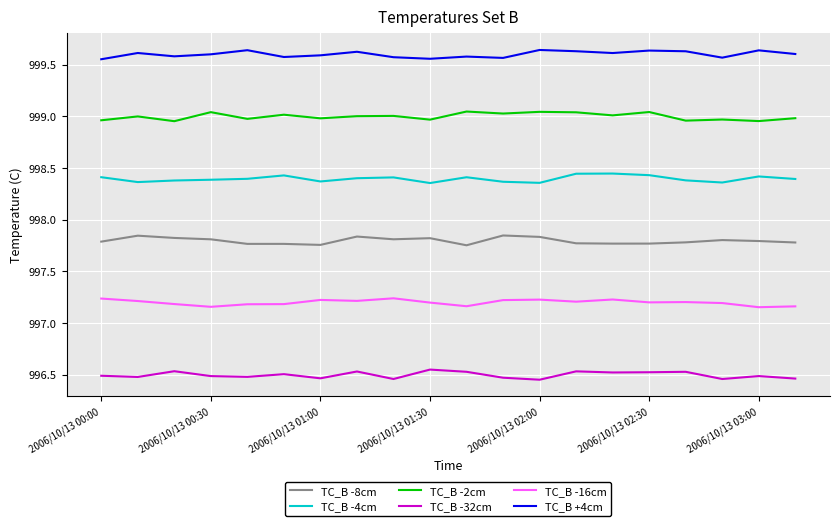

True or false: TC_B -16cm and TC_B +4cm intersect in this chart.

False